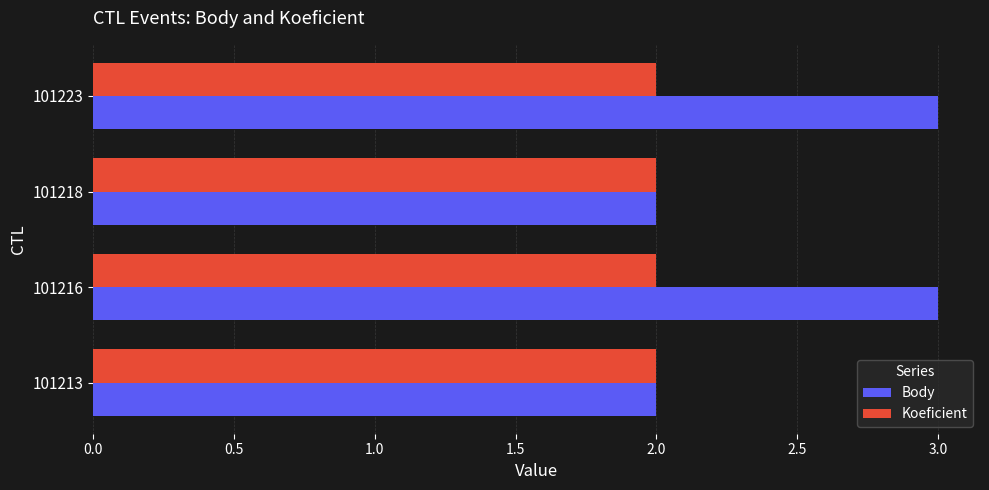

The value of Body at 101213 is 2. True or false?

True